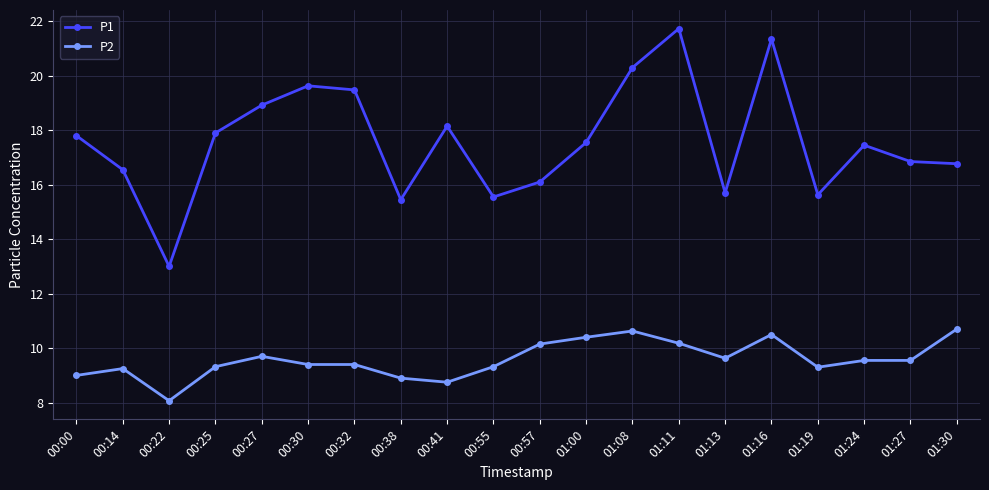

True or false: P2 has more than 2 interior local peaks.

True